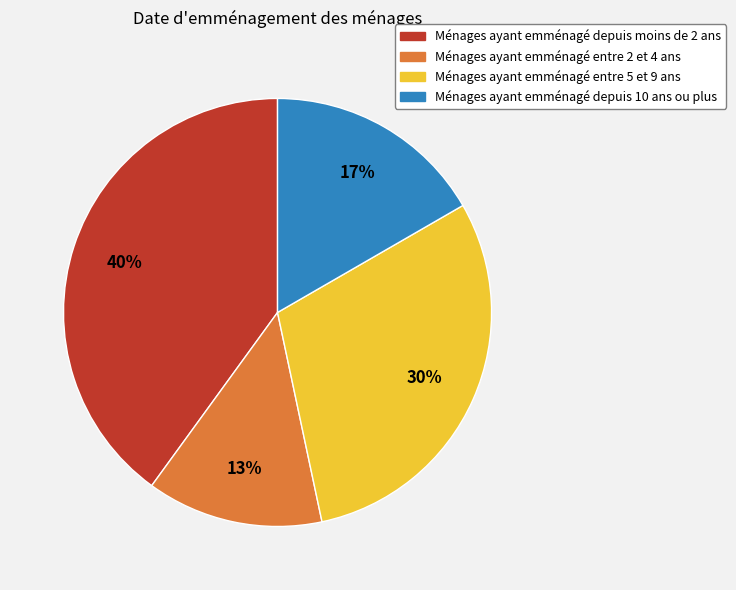

Is there any slice that represents more than half of the pie?

No